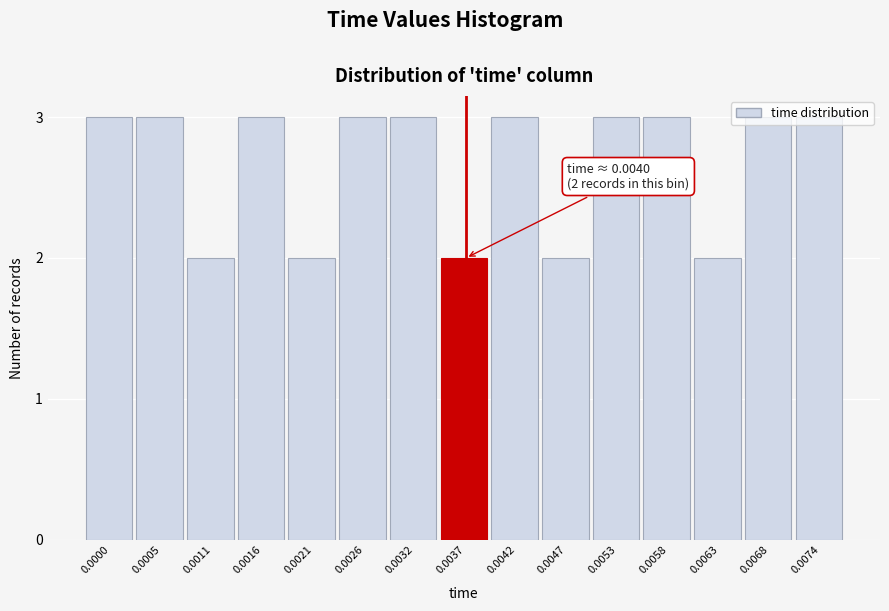

Is it true that the value at 0.0037 is 1?

False